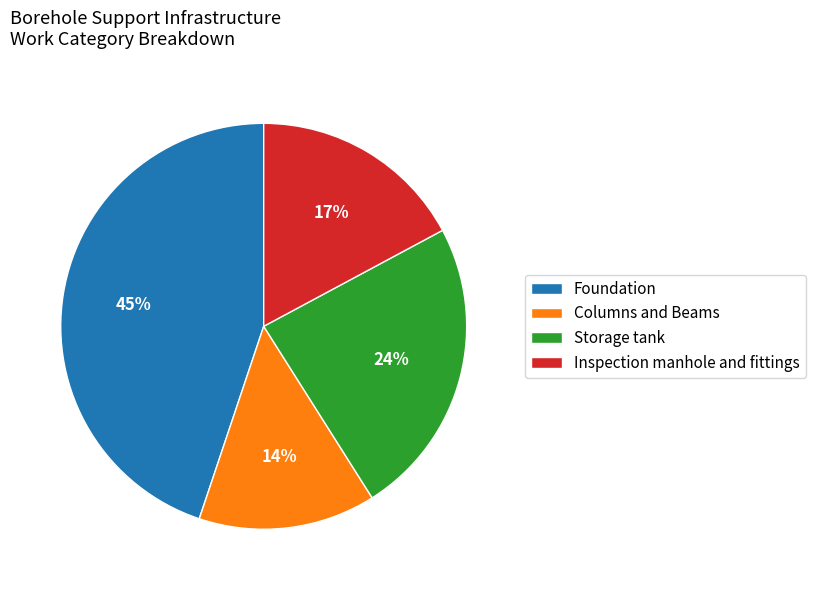

To the nearest percent, what is the average slice percentage?

25%